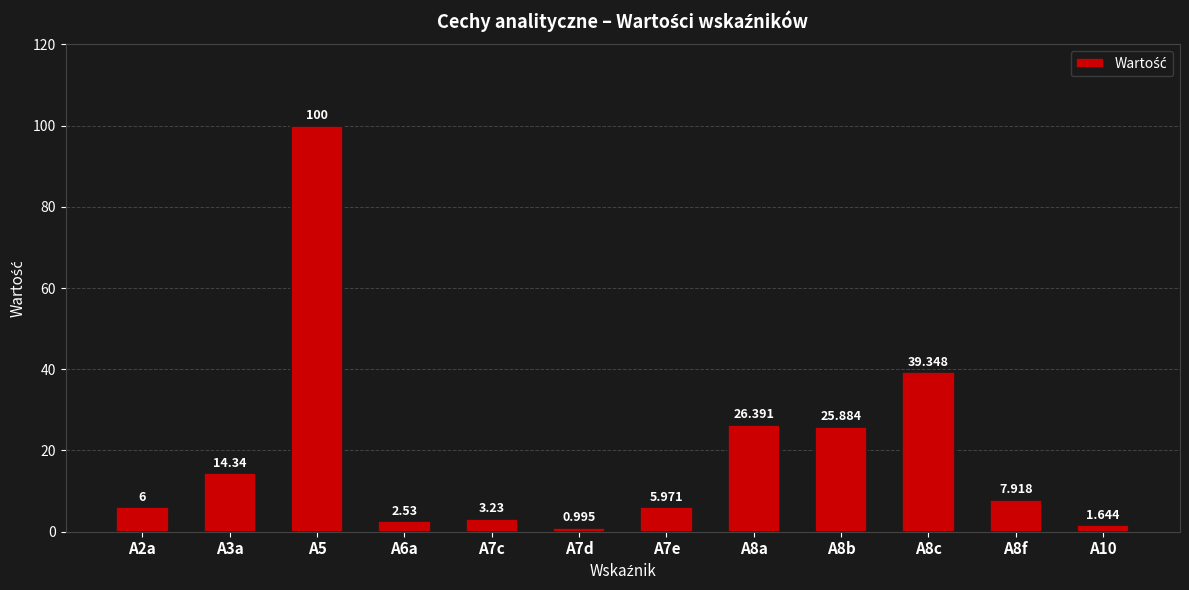

Is it true that the value at A8b is 25.9?

True